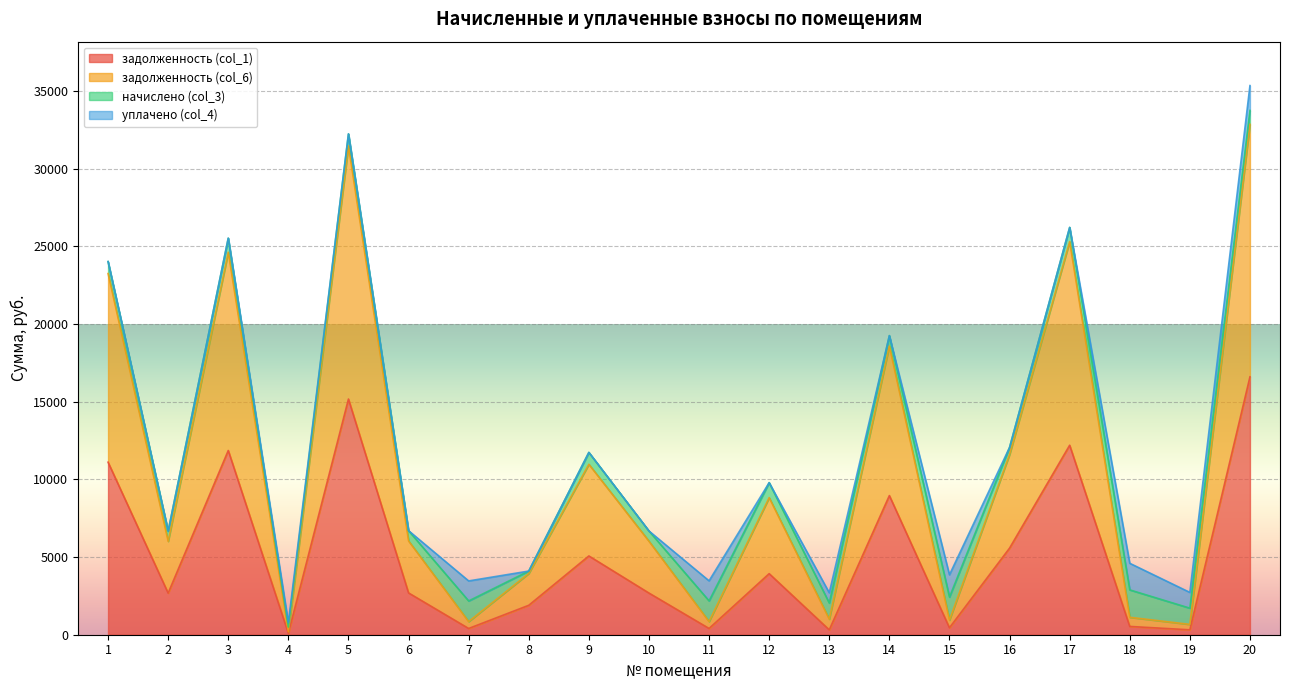

True or false: задолженность (col_1) has a value of 91.6 at 19.

False